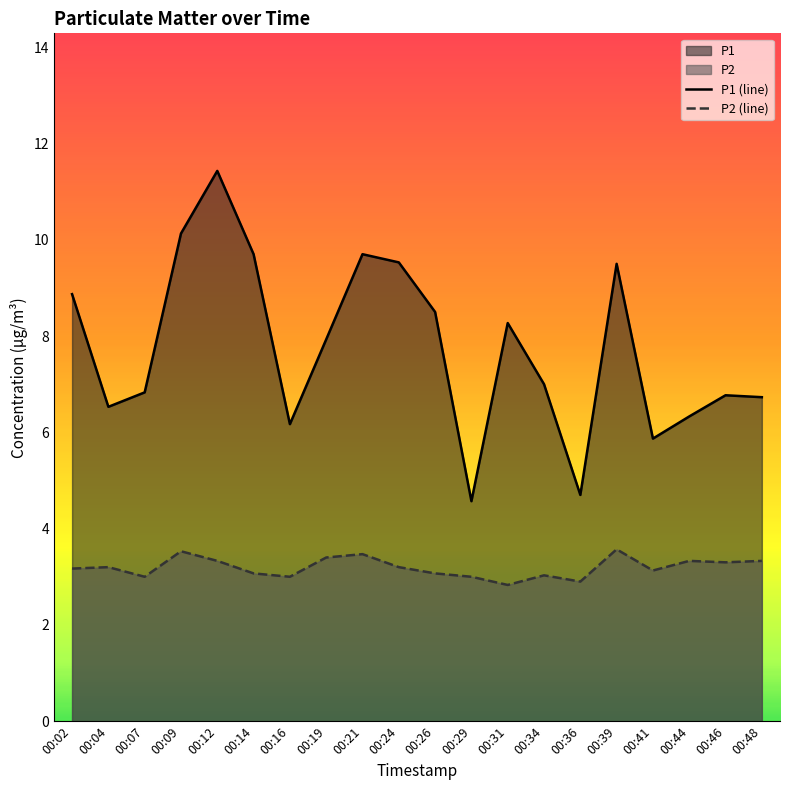

How many categories are shown in the chart?

20